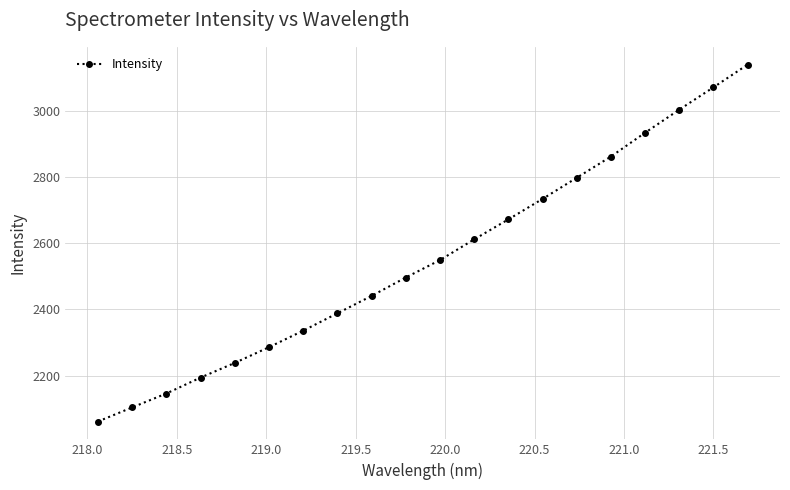

What is the maximum value shown in the chart?

3139.6